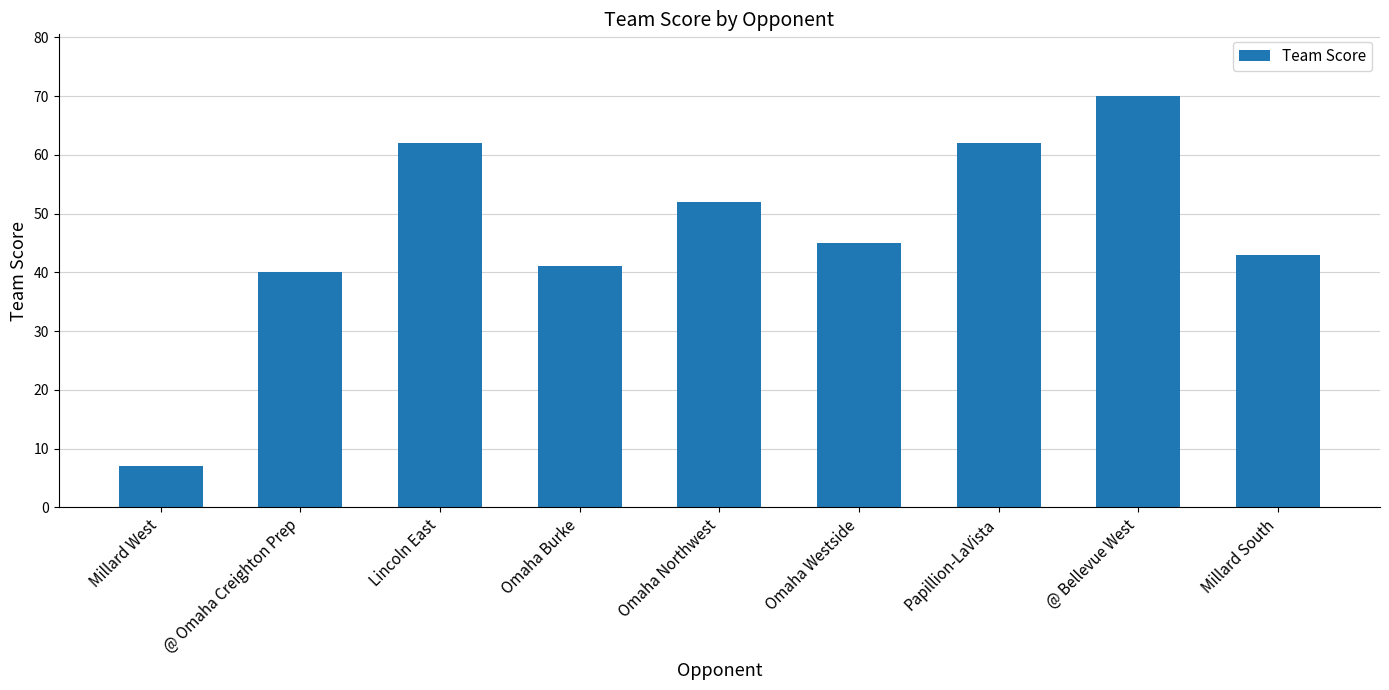

Does the chart contain any negative values?

No